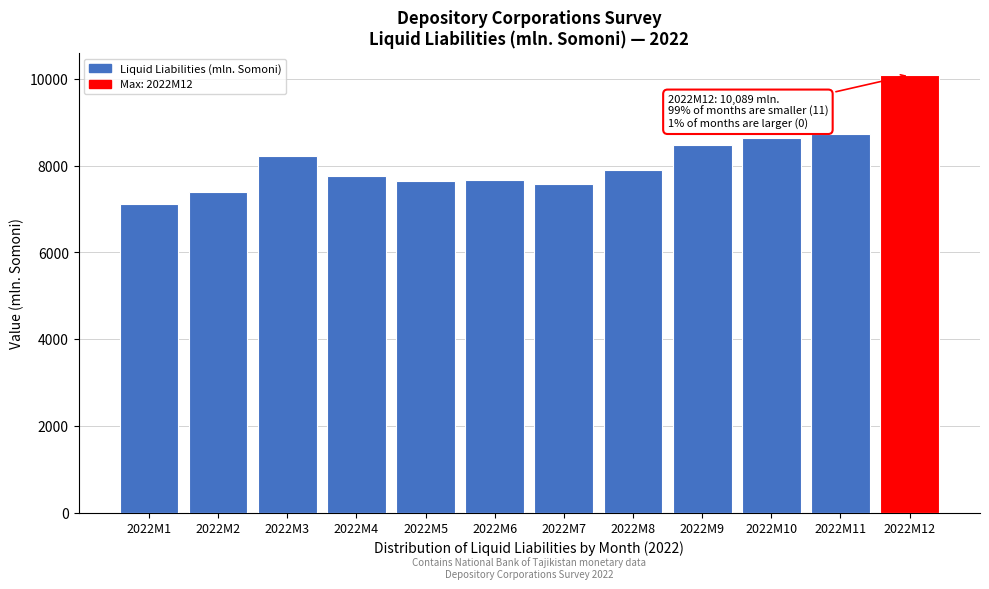

What is the difference between the second highest and minimum values?

1620.7